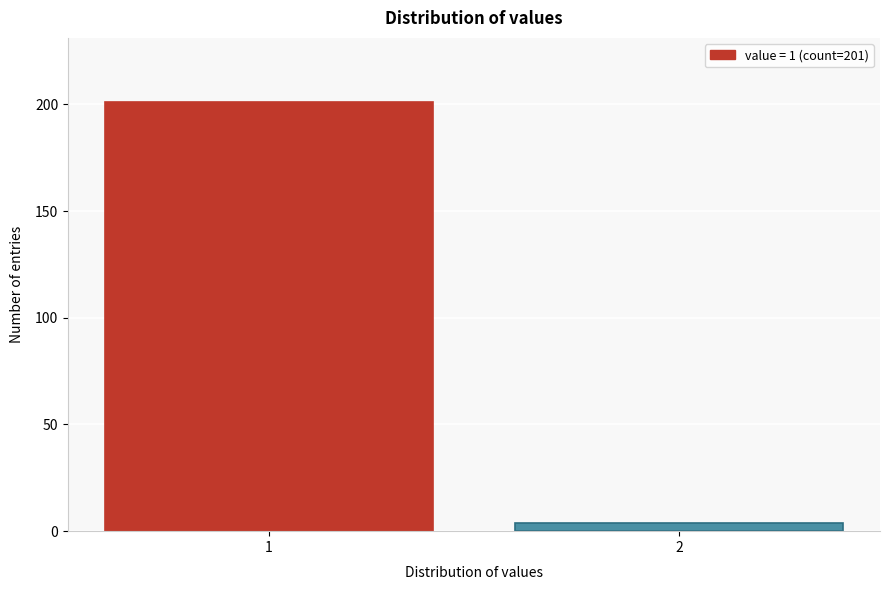

Reading right to left, extract all data points from this chart.

2=4	1=201